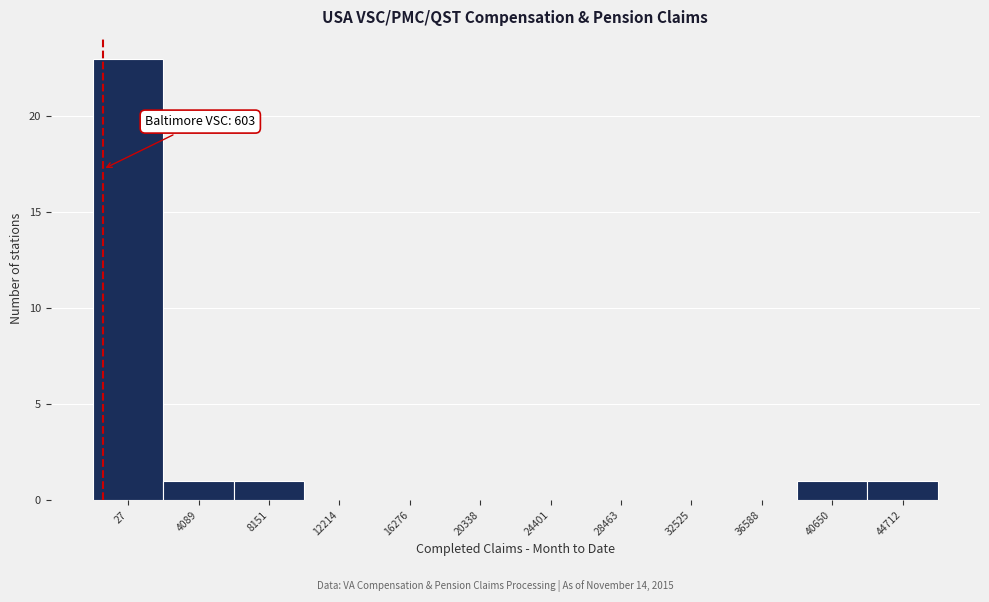

Reading left to right, what are all the values shown in this chart?

27=23	4089=1	8151=1	12214=0	16276=0	20338=0	24401=0	28463=0	32525=0	36588=0	40650=1	44712=1